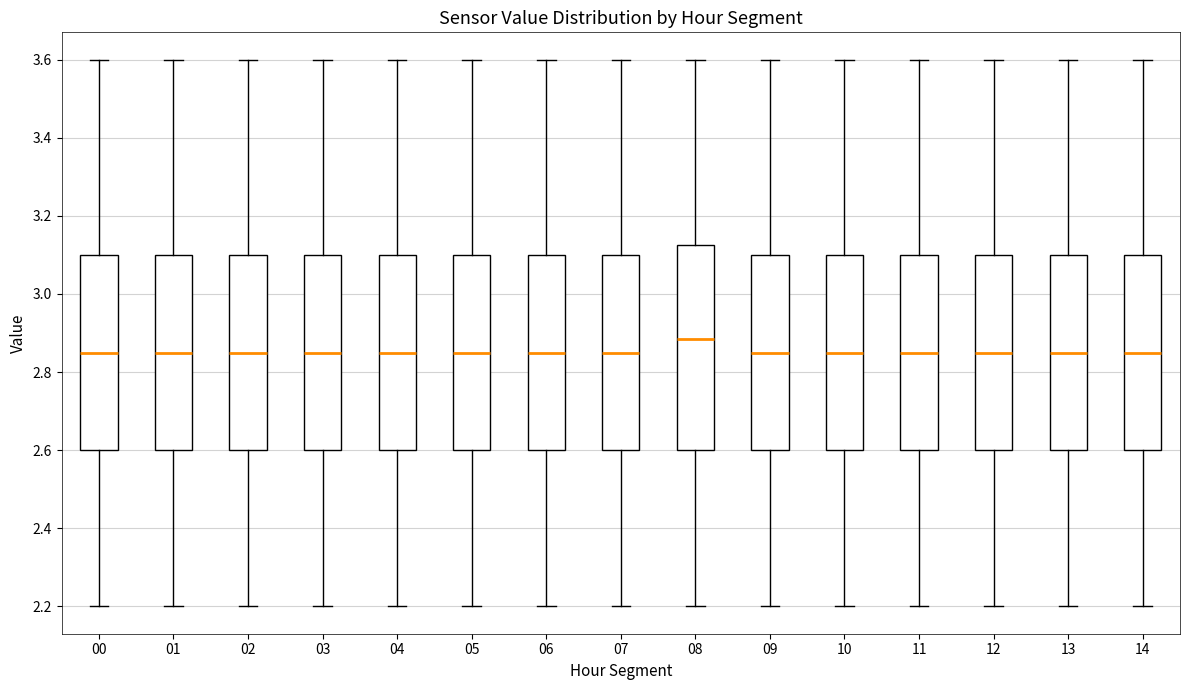

Where is the lower edge of the box at x = 08 on the y-axis? The values are not printed on the chart, so give them approximately, as read against the axis.

2.60